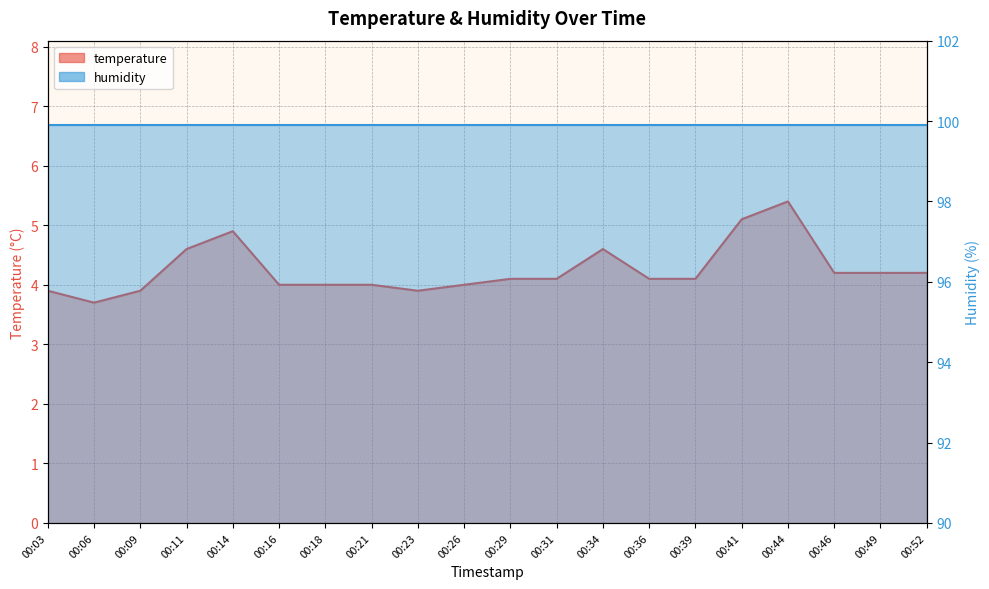

Rank the categories by value from lowest to highest.

00:06, 00:03, 00:09, 00:23, 00:16, 00:18, 00:21, 00:26, 00:29, 00:31, 00:36, 00:39, 00:46, 00:49, 00:52, 00:11, 00:34, 00:14, 00:41, 00:44